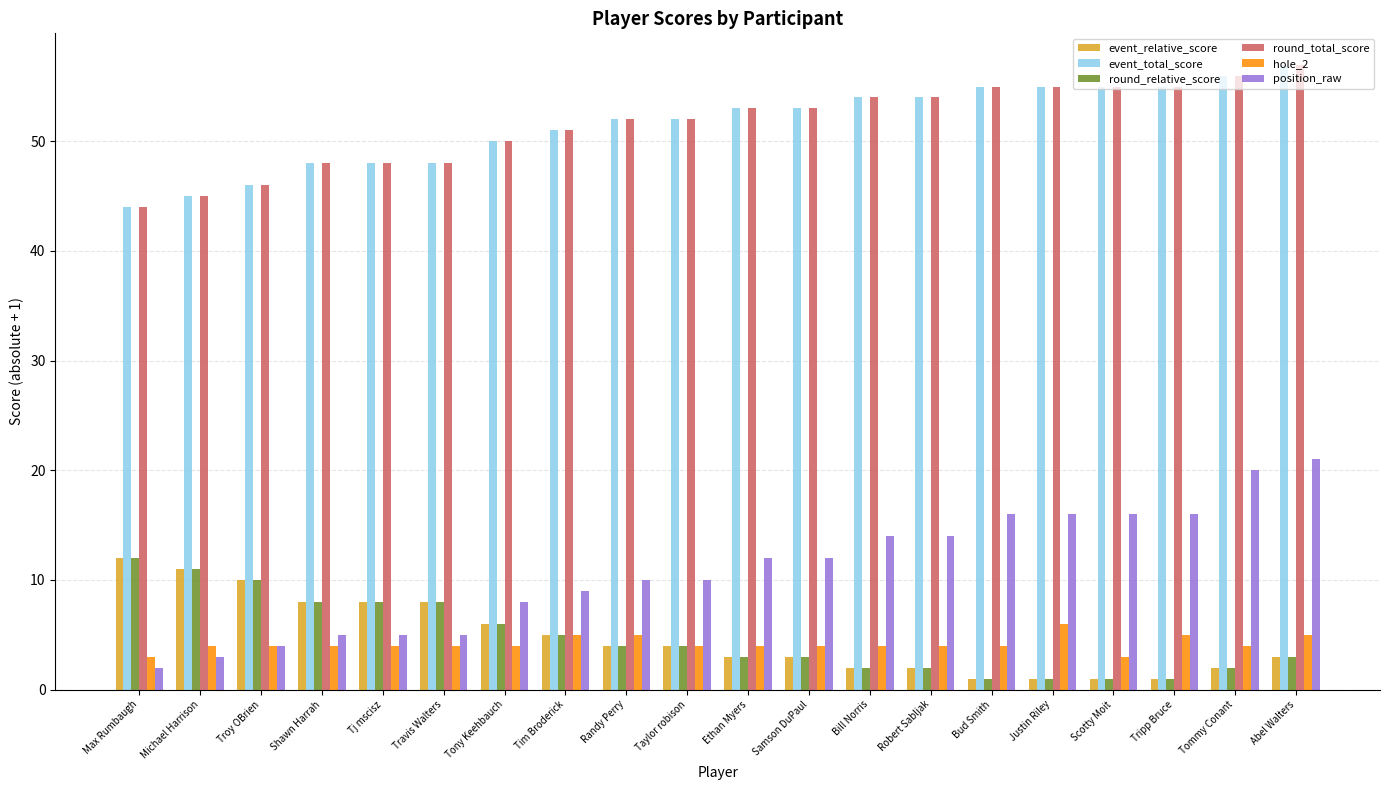

Reading right to left, transcribe all the data shown in this chart.

event_relative_score: Abel Walters=3	Tommy Conant=2	Tripp Bruce=1	Scotty Moit=1	Justin Riley=1	Bud Smith=1	Robert Sabljak=2	Bill Norris=2	Samson DuPaul=3	Ethan Myers=3	Taylor robison=4	Randy Perry=4	Tim Broderick=5	Tony Keehbauch=6	Travis Walters=8	Tj mscisz=8	Shawn Harrah=8	Troy OBrien=10	Michael Harrison=11	Max Rumbaugh=12
event_total_score: Abel Walters=57	Tommy Conant=56	Tripp Bruce=55	Scotty Moit=55	Justin Riley=55	Bud Smith=55	Robert Sabljak=54	Bill Norris=54	Samson DuPaul=53	Ethan Myers=53	Taylor robison=52	Randy Perry=52	Tim Broderick=51	Tony Keehbauch=50	Travis Walters=48	Tj mscisz=48	Shawn Harrah=48	Troy OBrien=46	Michael Harrison=45	Max Rumbaugh=44
round_relative_score: Abel Walters=3	Tommy Conant=2	Tripp Bruce=1	Scotty Moit=1	Justin Riley=1	Bud Smith=1	Robert Sabljak=2	Bill Norris=2	Samson DuPaul=3	Ethan Myers=3	Taylor robison=4	Randy Perry=4	Tim Broderick=5	Tony Keehbauch=6	Travis Walters=8	Tj mscisz=8	Shawn Harrah=8	Troy OBrien=10	Michael Harrison=11	Max Rumbaugh=12
round_total_score: Abel Walters=57	Tommy Conant=56	Tripp Bruce=55	Scotty Moit=55	Justin Riley=55	Bud Smith=55	Robert Sabljak=54	Bill Norris=54	Samson DuPaul=53	Ethan Myers=53	Taylor robison=52	Randy Perry=52	Tim Broderick=51	Tony Keehbauch=50	Travis Walters=48	Tj mscisz=48	Shawn Harrah=48	Troy OBrien=46	Michael Harrison=45	Max Rumbaugh=44
hole_2: Abel Walters=5	Tommy Conant=4	Tripp Bruce=5	Scotty Moit=3	Justin Riley=6	Bud Smith=4	Robert Sabljak=4	Bill Norris=4	Samson DuPaul=4	Ethan Myers=4	Taylor robison=4	Randy Perry=5	Tim Broderick=5	Tony Keehbauch=4	Travis Walters=4	Tj mscisz=4	Shawn Harrah=4	Troy OBrien=4	Michael Harrison=4	Max Rumbaugh=3
position_raw: Abel Walters=21	Tommy Conant=20	Tripp Bruce=16	Scotty Moit=16	Justin Riley=16	Bud Smith=16	Robert Sabljak=14	Bill Norris=14	Samson DuPaul=12	Ethan Myers=12	Taylor robison=10	Randy Perry=10	Tim Broderick=9	Tony Keehbauch=8	Travis Walters=5	Tj mscisz=5	Shawn Harrah=5	Troy OBrien=4	Michael Harrison=3	Max Rumbaugh=2